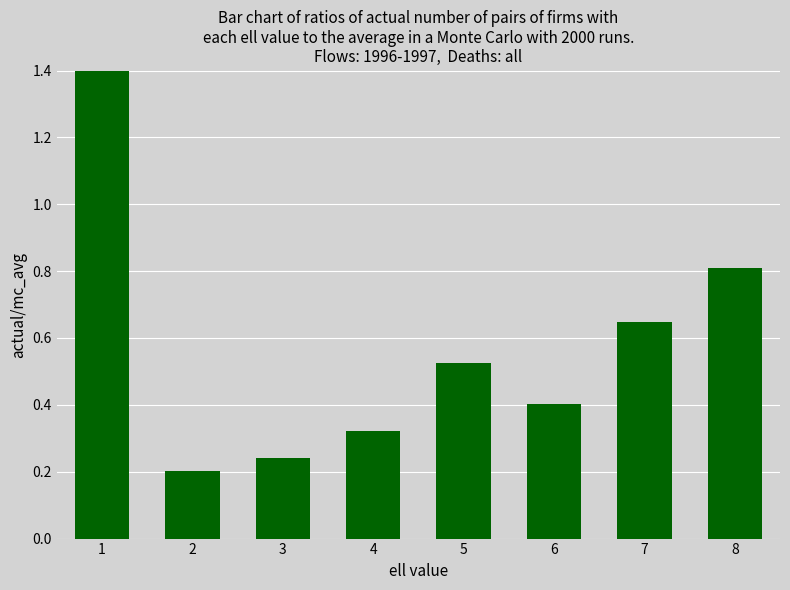

At which label is the value closest to 2?

8